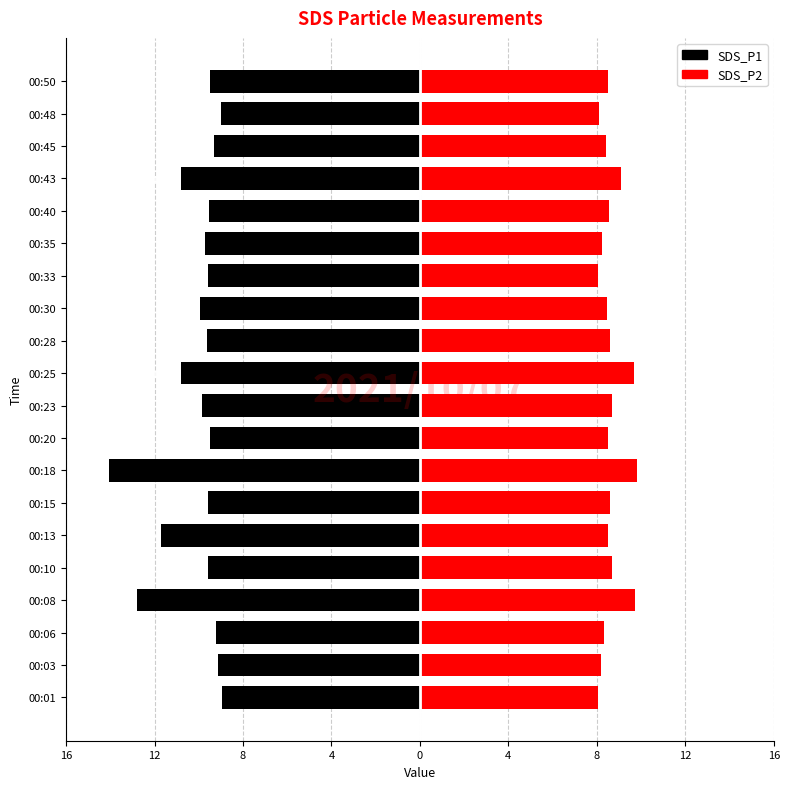

The value of SDS_P2 at 00:30 is 13.1. True or false?

False